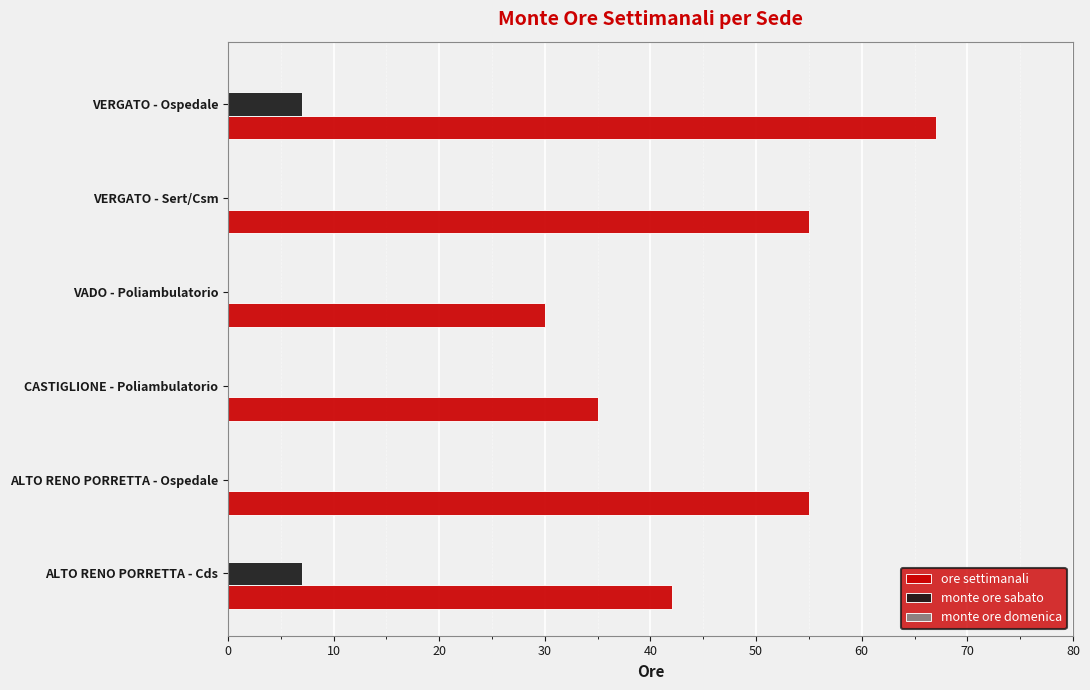

What is the maximum value for ore settimanali?

67